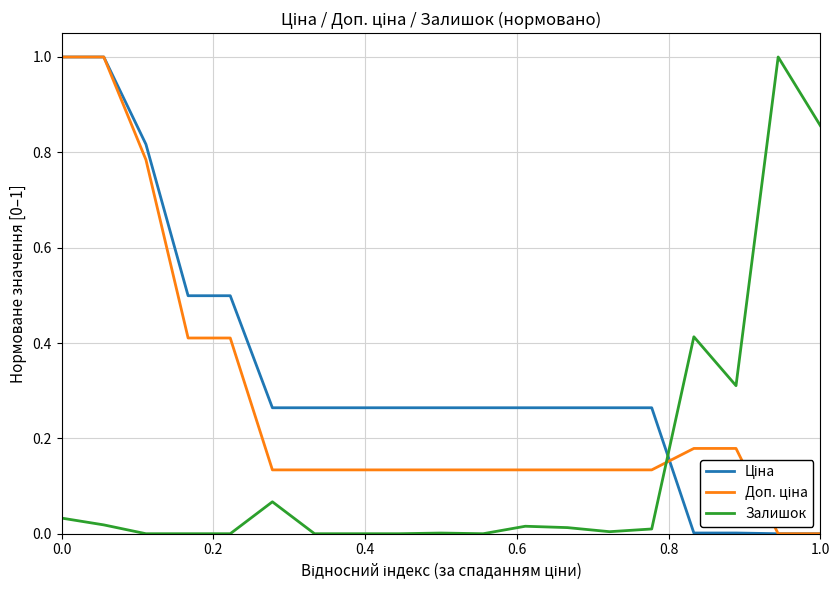

What is the greatest value displayed?

1.0